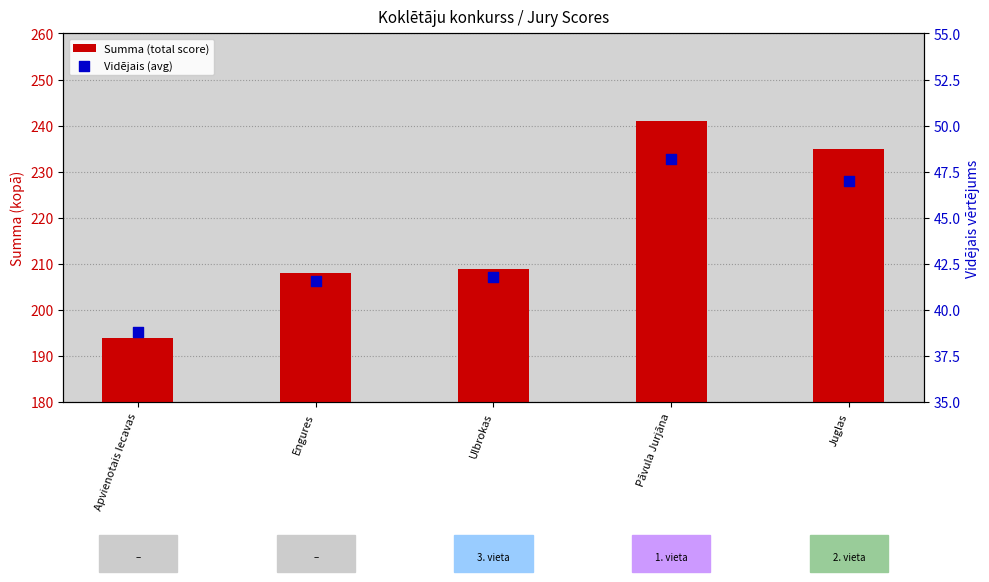

What are all the series names shown in the legend?

Summa (total score), Vidējais (avg)